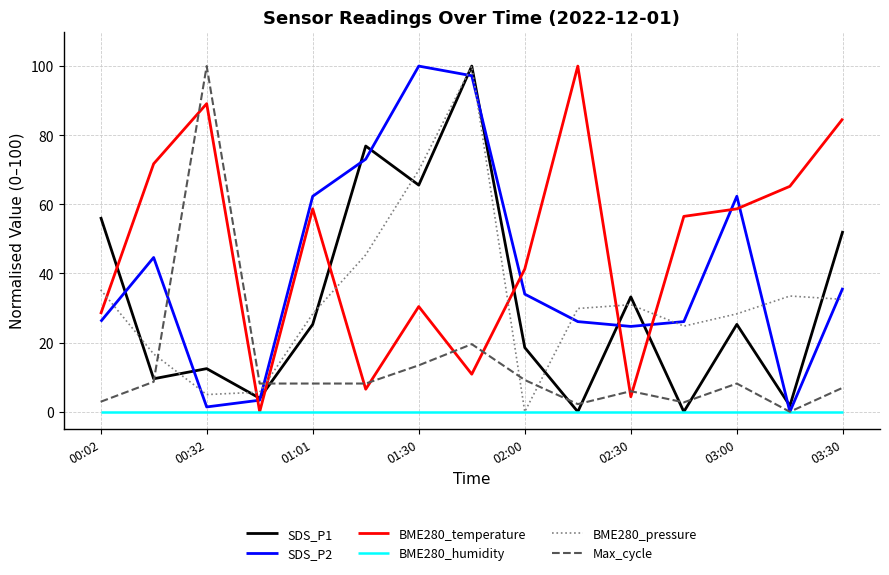

Which series has the largest total across all categories?

BME280_temperature